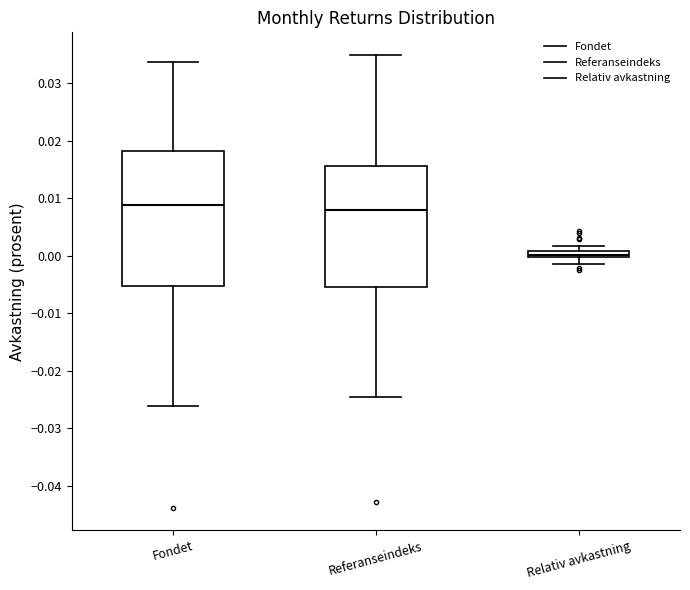

Which box has the lowest median line?

Relativ avkastning